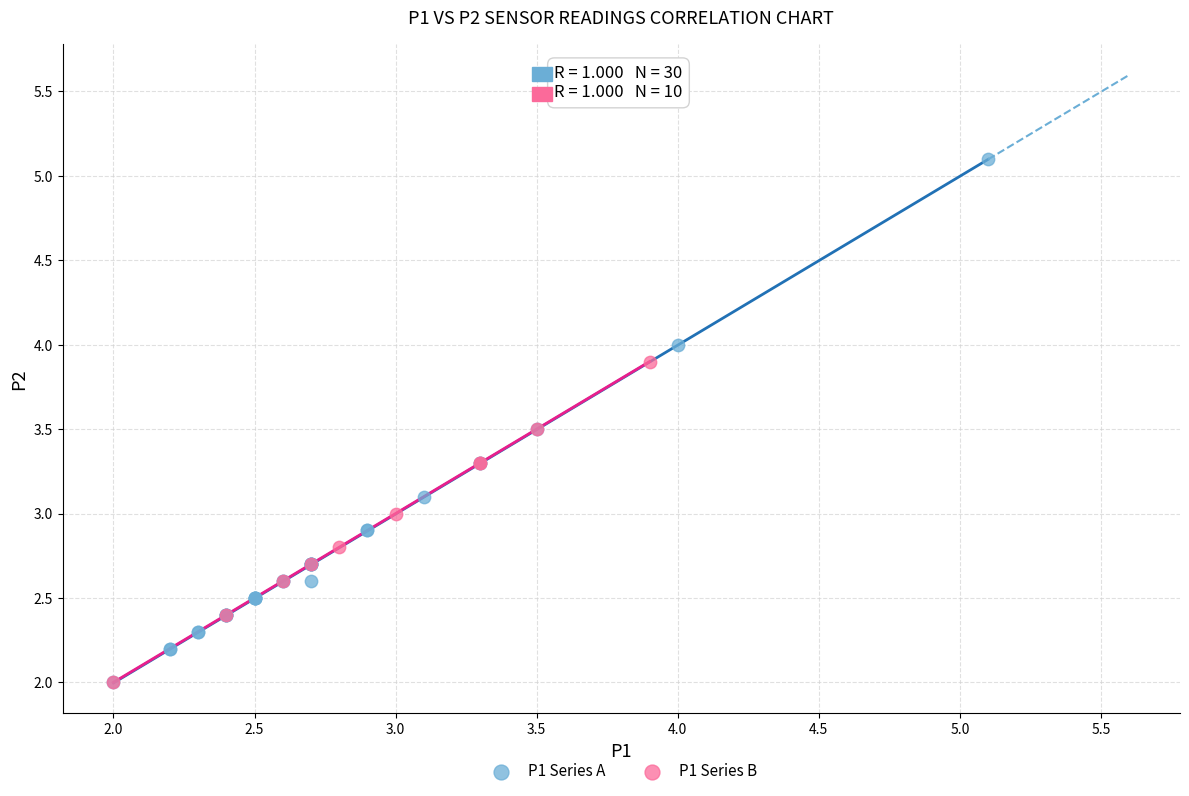

Which series contains the highest Y value?

P1 Series A